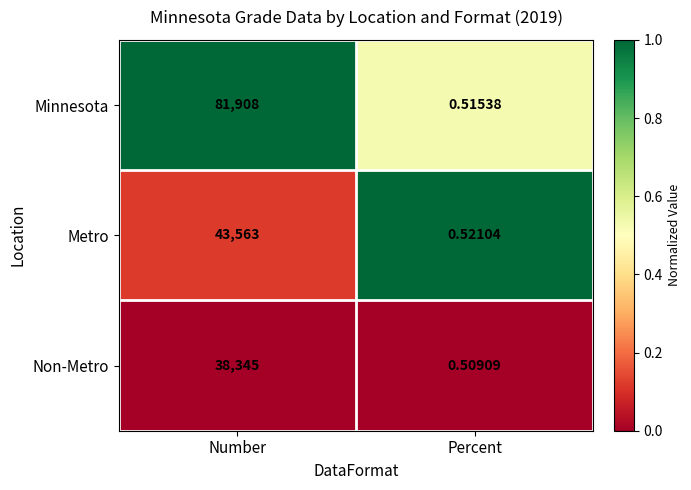

Where is Non-Metro nearest to the value 19172?

Percent